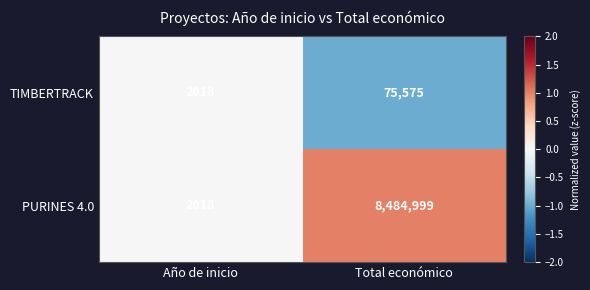

True or false: PURINES 4.0 has a value of 14461239 at Total económico.

False